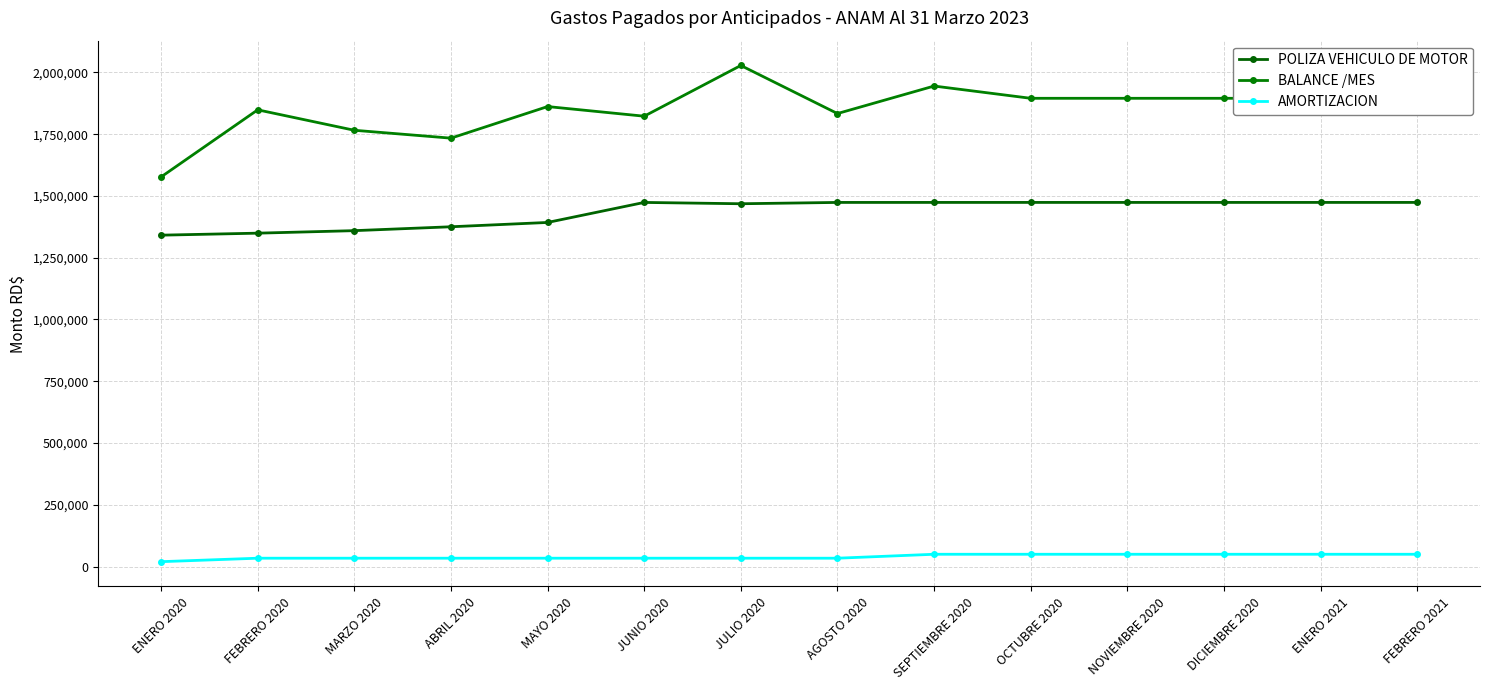

What is the difference between the second highest and second lowest values in the BALANCE /MES series?

210951.6